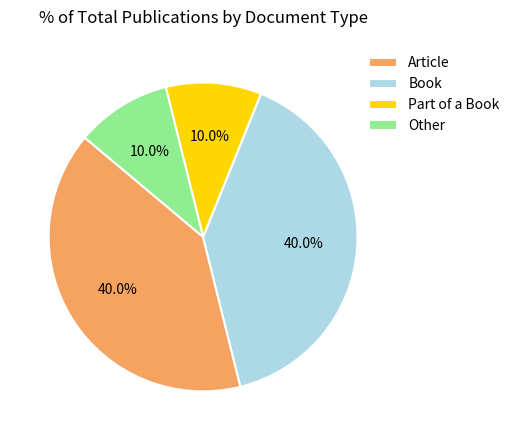

To the nearest percent, what portion does Book represent?

40%